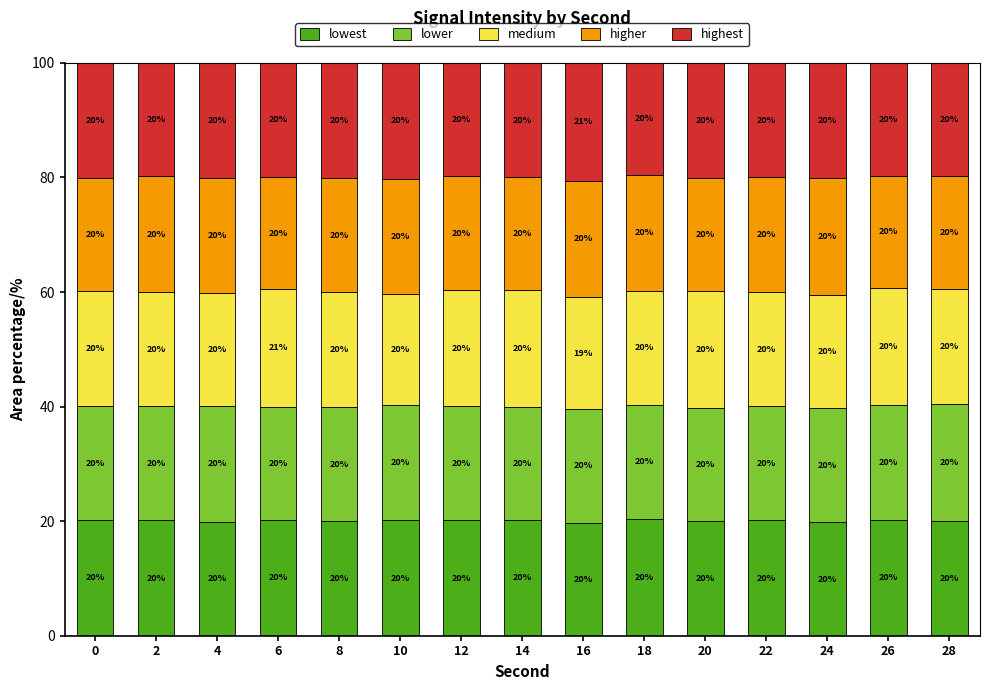

True or false: lowest has a value of 32.9 at 6.

False